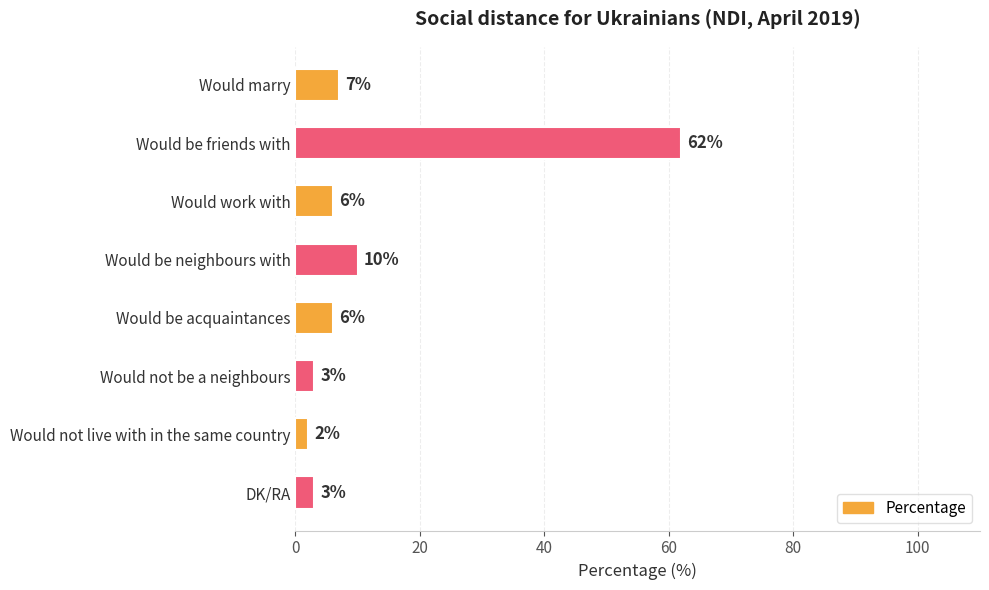

How many data points are less than 6?

3